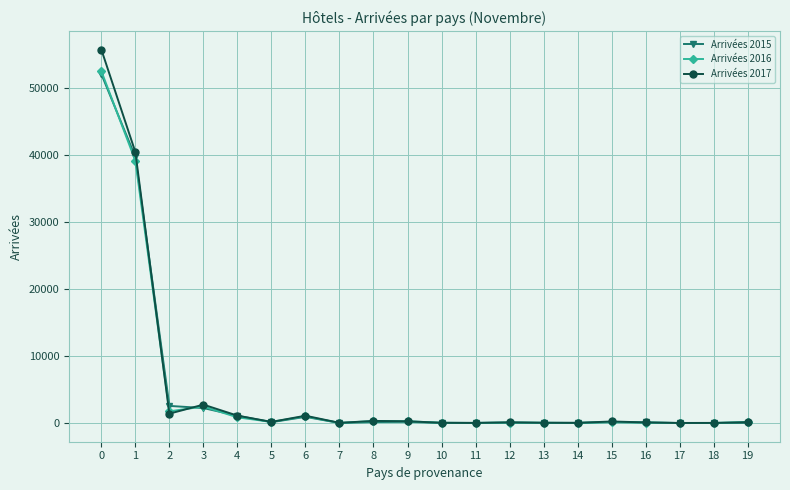

True or false: Arrivées 2015 has more than 1 interior local peaks.

True